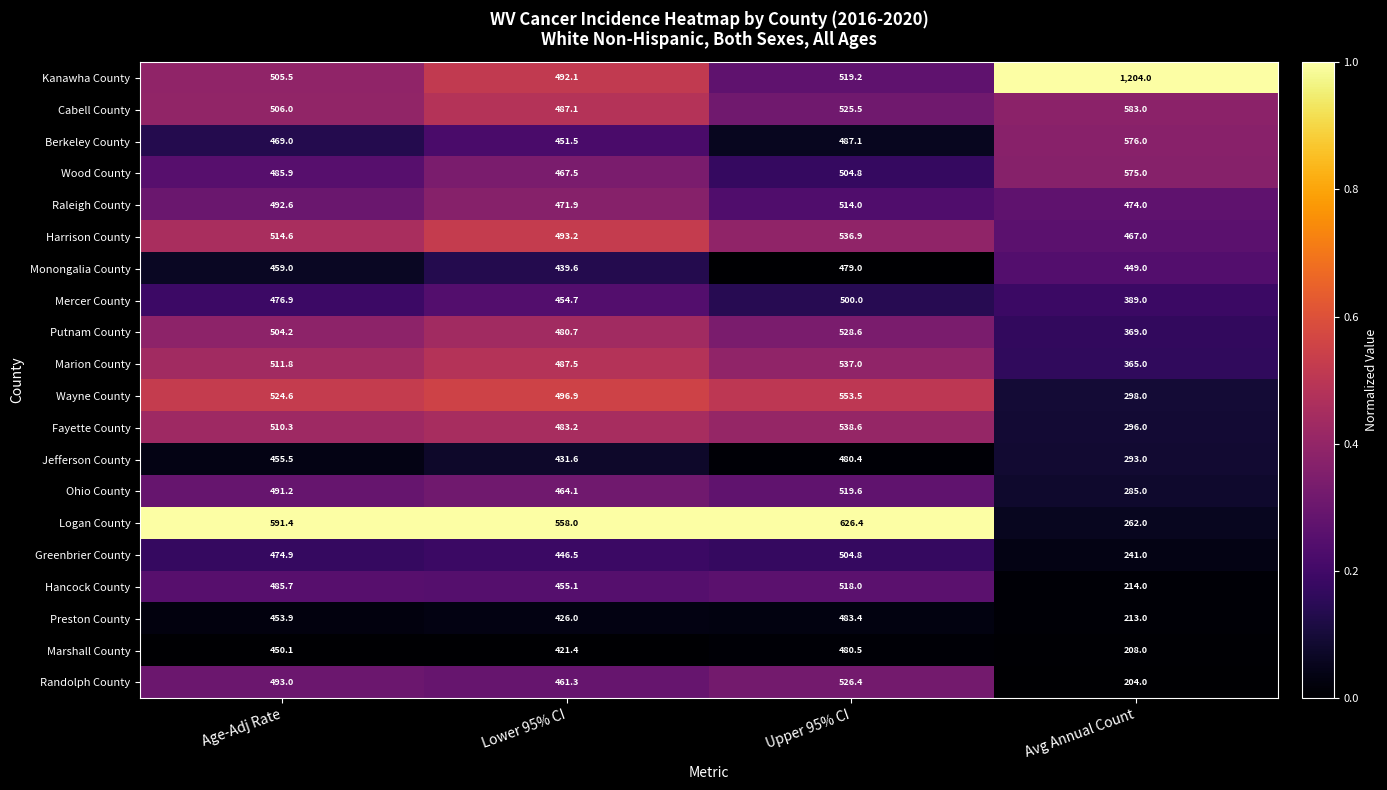

What is the total value across all series at Upper 95% CI?

10363.7